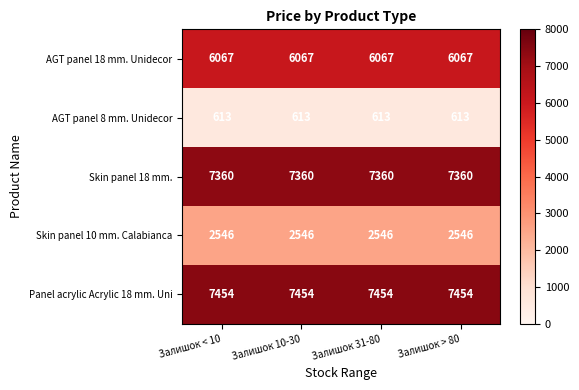

What is the greatest value displayed?

7454